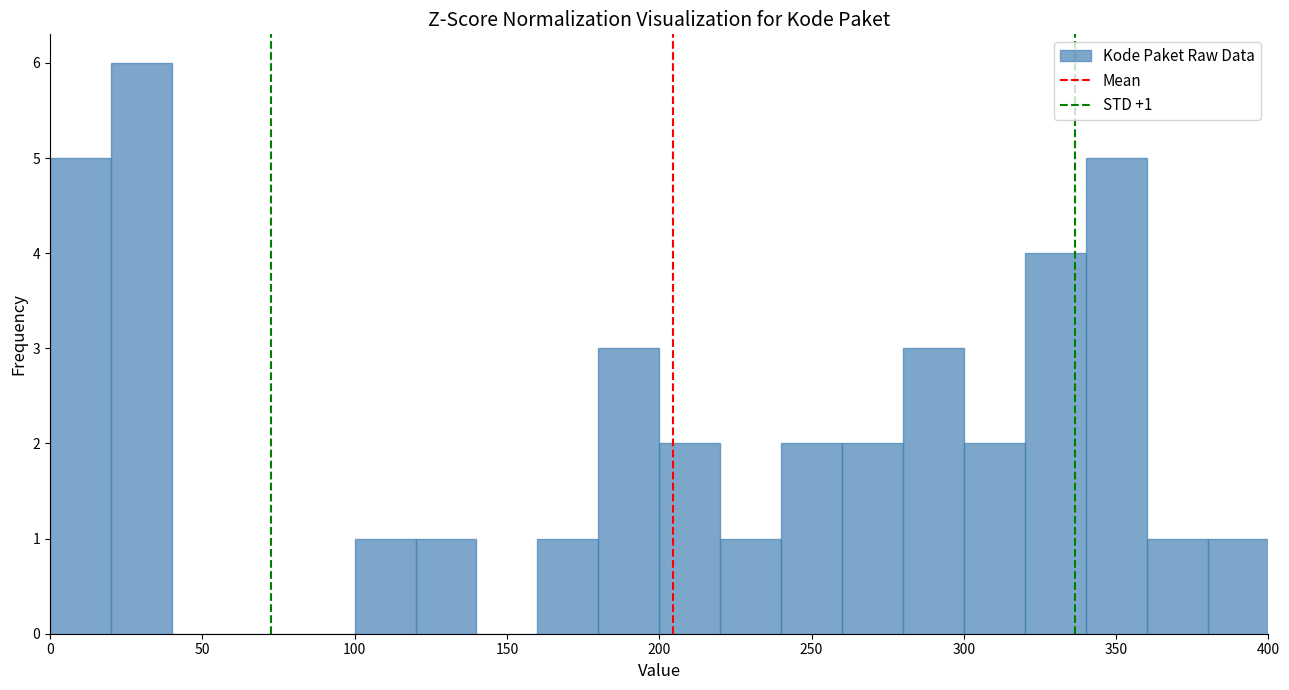

Which range on the x-axis has the tallest bar?

20 to 40